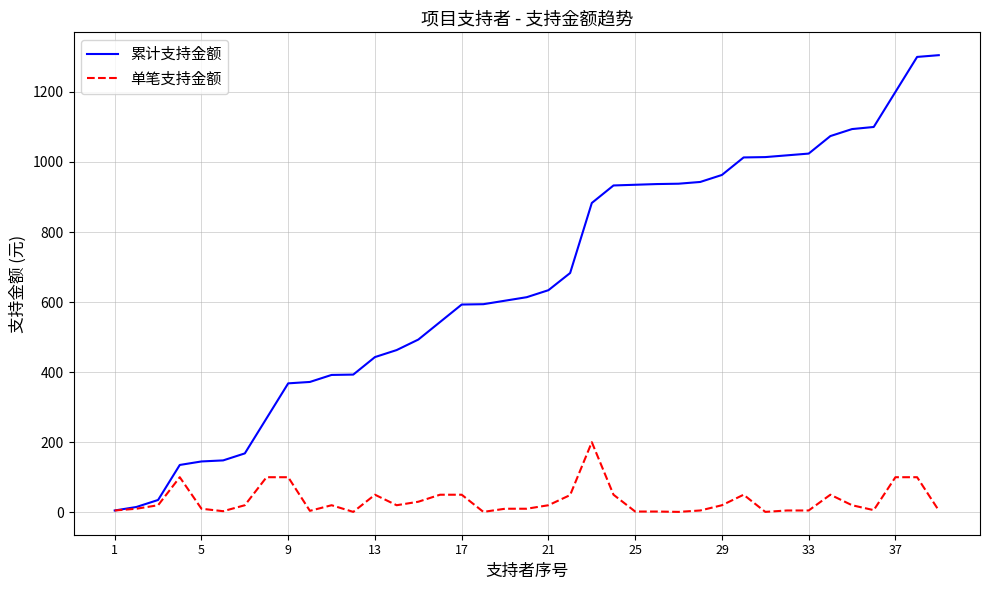

Rank the series by their maximum value, from highest to lowest.

累计支持金额, 单笔支持金额